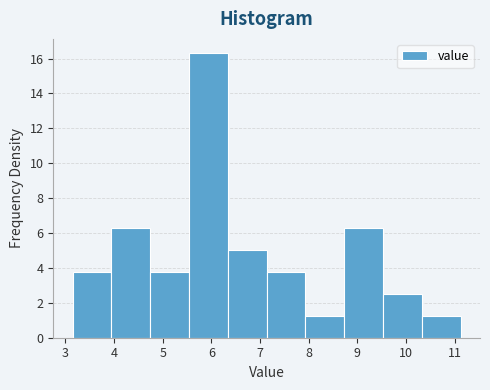

Reading left to right, transcribe this chart: for each bar, give the range it covers on the x-axis and its height. Neither the bar edges nor the heights are printed on the chart, so give them approximately, as read against the axes.

3.2 to 3.9: 3.8
3.9 to 4.7: 6.2
4.7 to 5.5: 3.8
5.5 to 6.3: 16.4
6.3 to 7.1: 5.0
7.1 to 7.9: 3.8
7.9 to 8.7: 1.2
8.7 to 9.5: 6.2
9.5 to 10.3: 2.6
10.3 to 11.1: 1.2